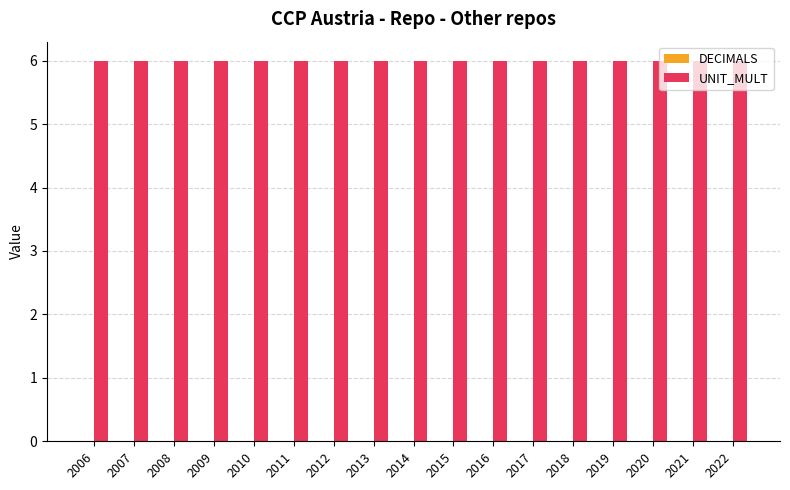

The UNIT_MULT series shows 6 at 2008. True or false?

True